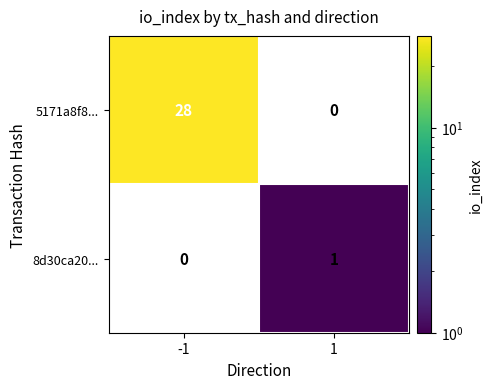

True or false: 5171a8f8... has a value of 28 at -1.

True